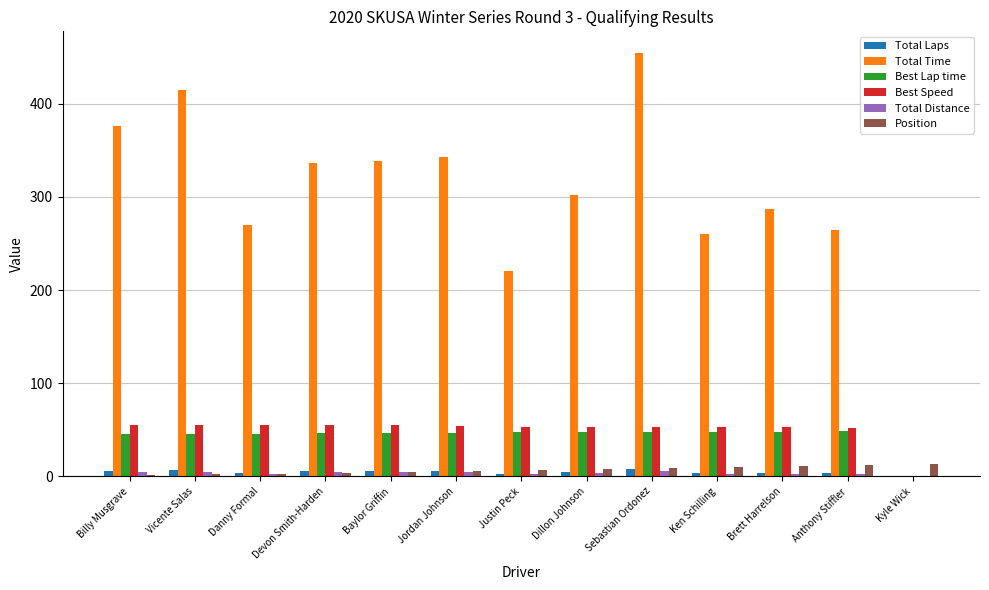

Is it true that Best Lap time equals 46.3 at Jordan Johnson?

True